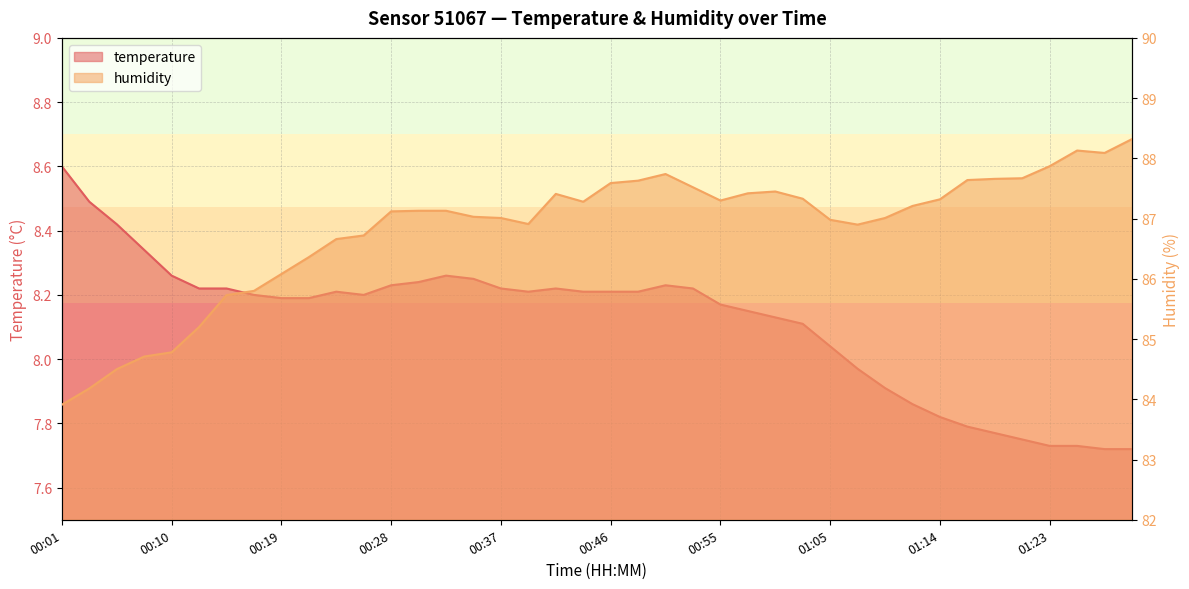

What is the difference between the humidity values at 00:51 and 00:37?

0.7